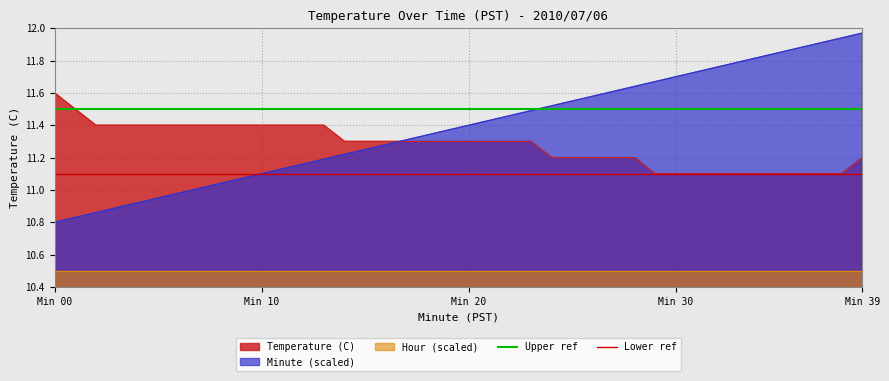

Which category has the highest value in the Temperature (C) series?

Min 00